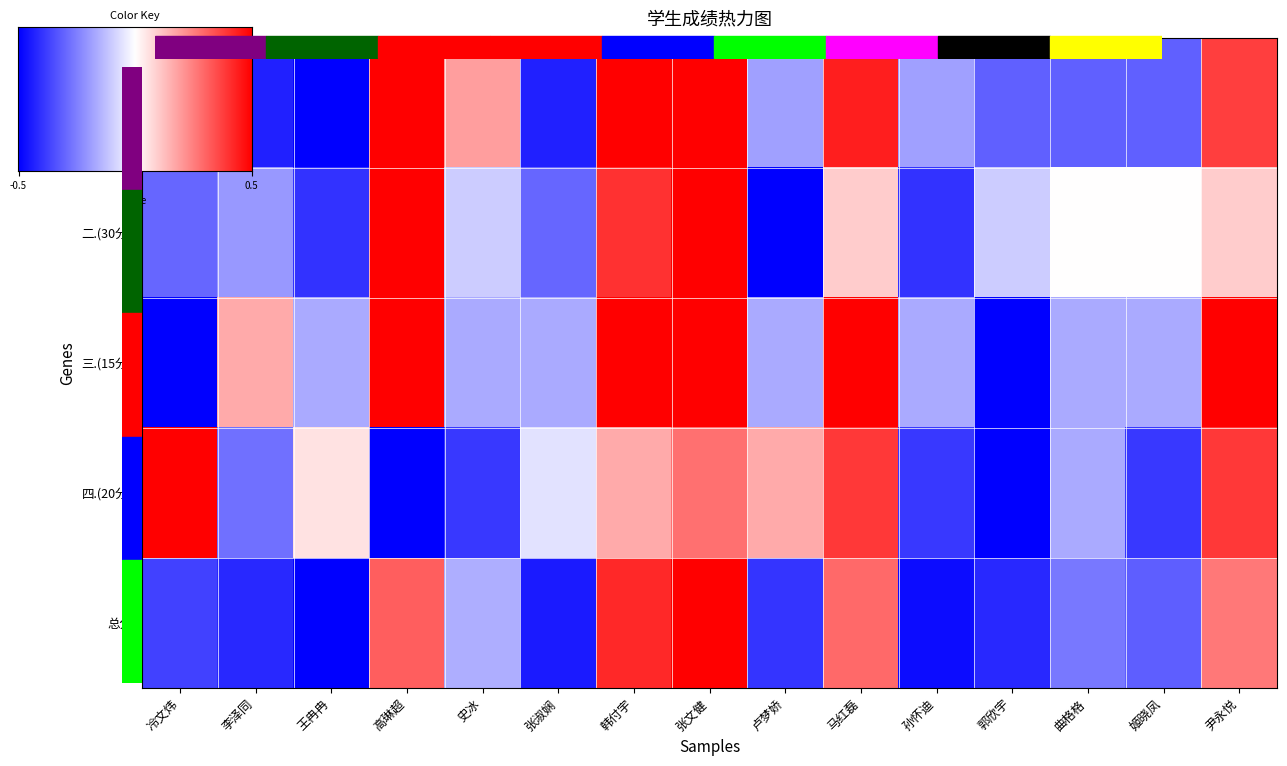

Where is 三.(15分) nearest to the value 0?

李泽同